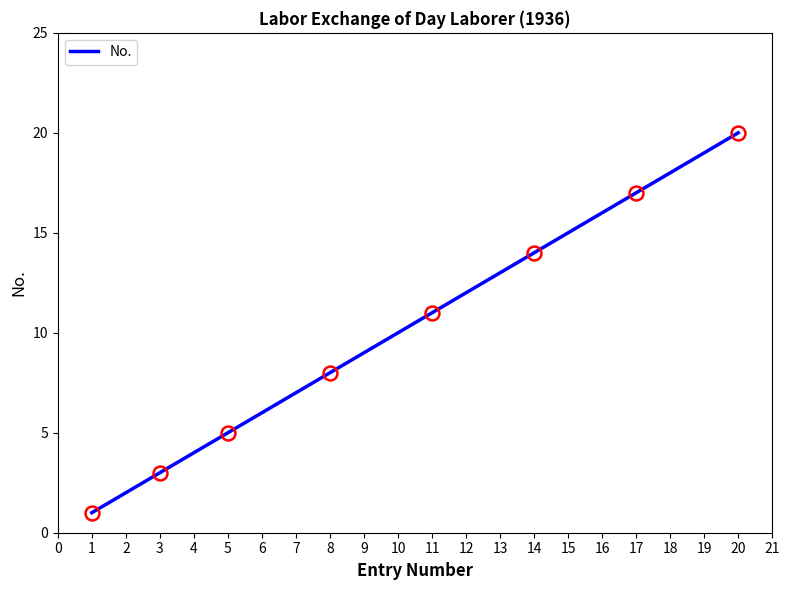

Does the chart have visible grid lines?

No